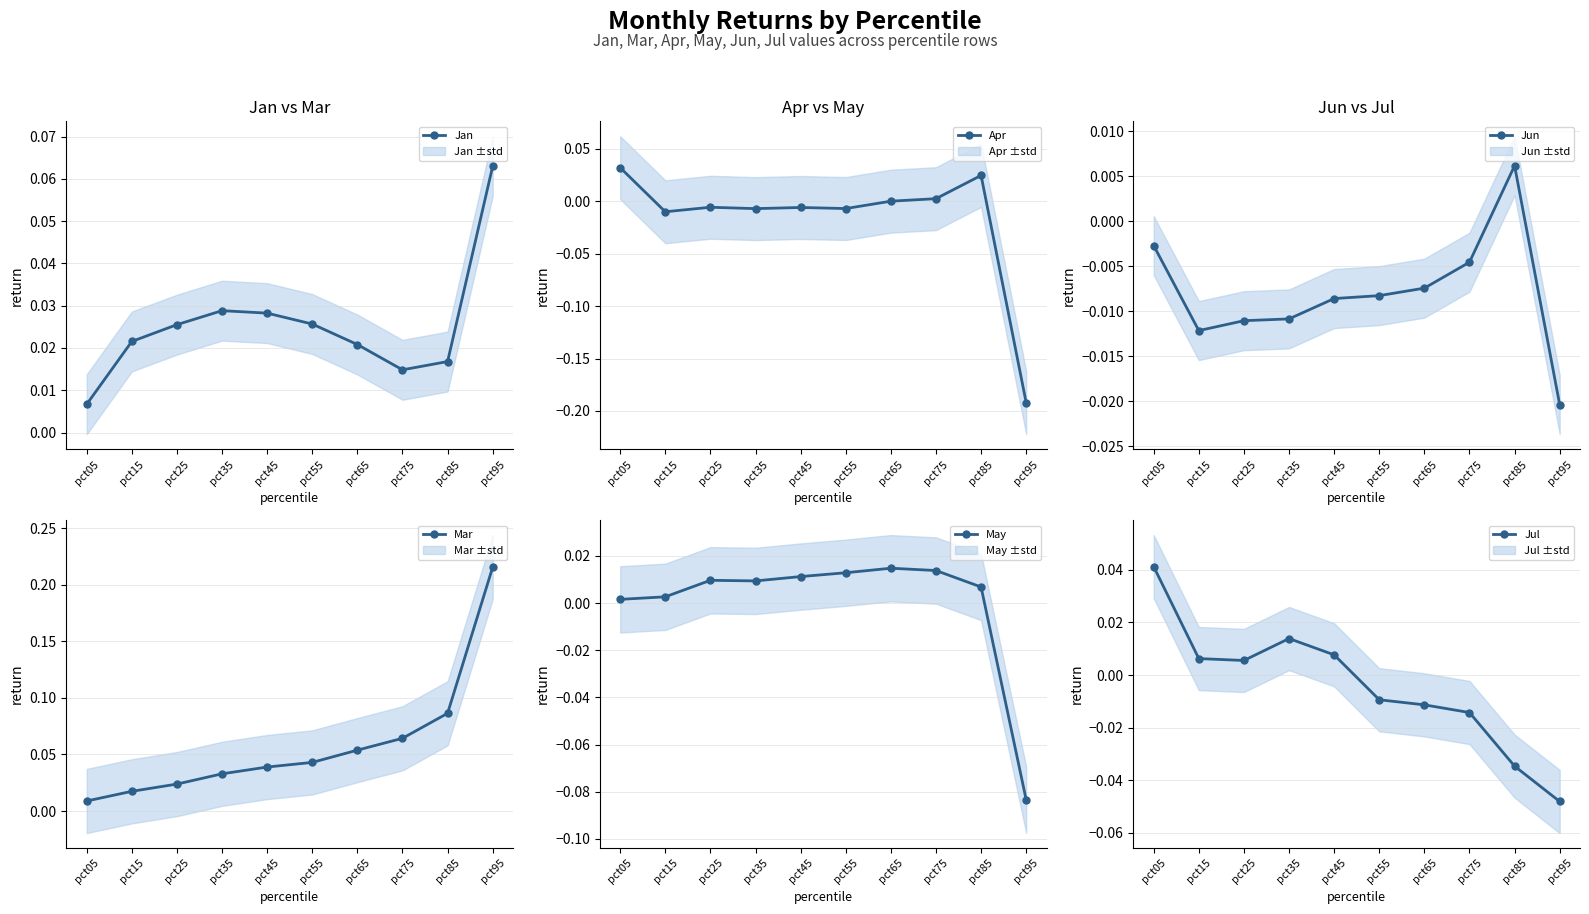

Which series has the widest spread of values?

Apr